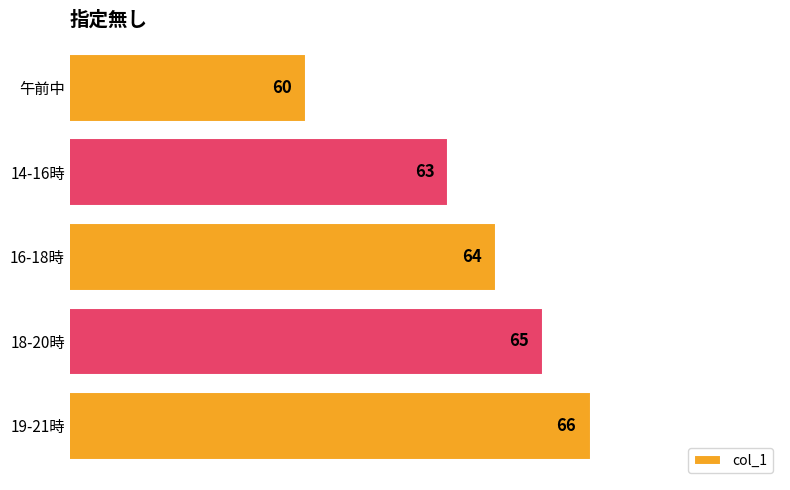

Reading top to bottom, list all the values displayed in this chart.

午前中=60	14-16時=63	16-18時=64	18-20時=65	19-21時=66